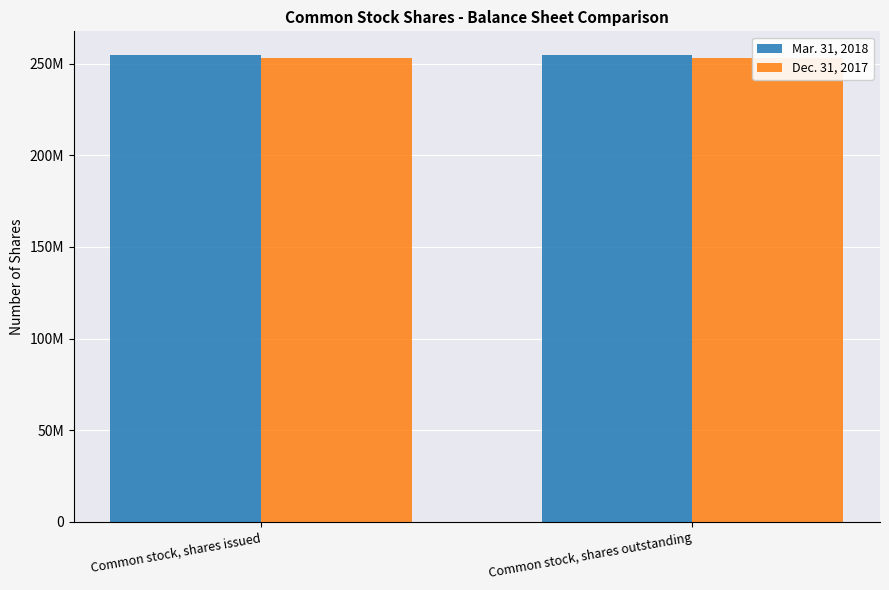

How many groups of bars are there?

2